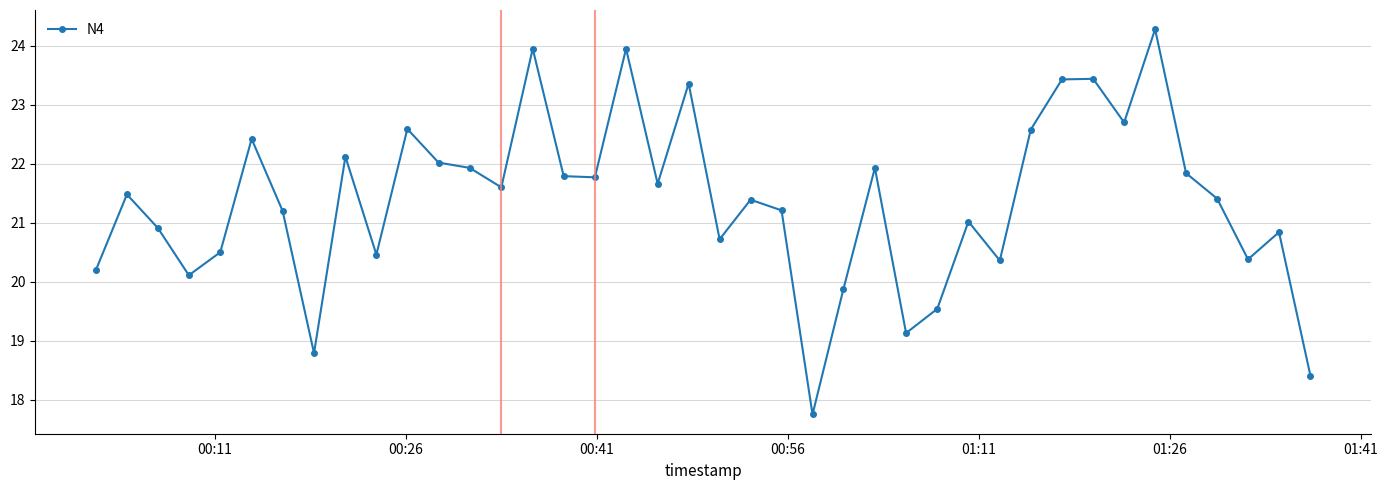

What is the difference between the maximum and second lowest values?

5.9